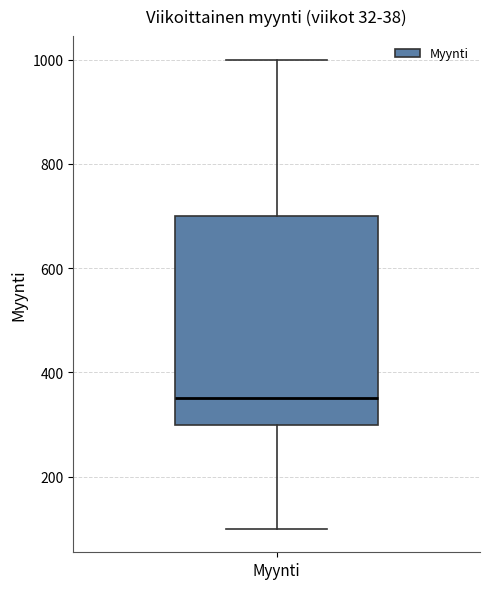

Transcribe this box plot: give where the median line is, the range the box spans, and where the two whiskers end, as read against the y-axis. The values are not printed on the chart, so give them approximately, as read against the axis.

median 360, box 300 to 700, whiskers 100 to 1000